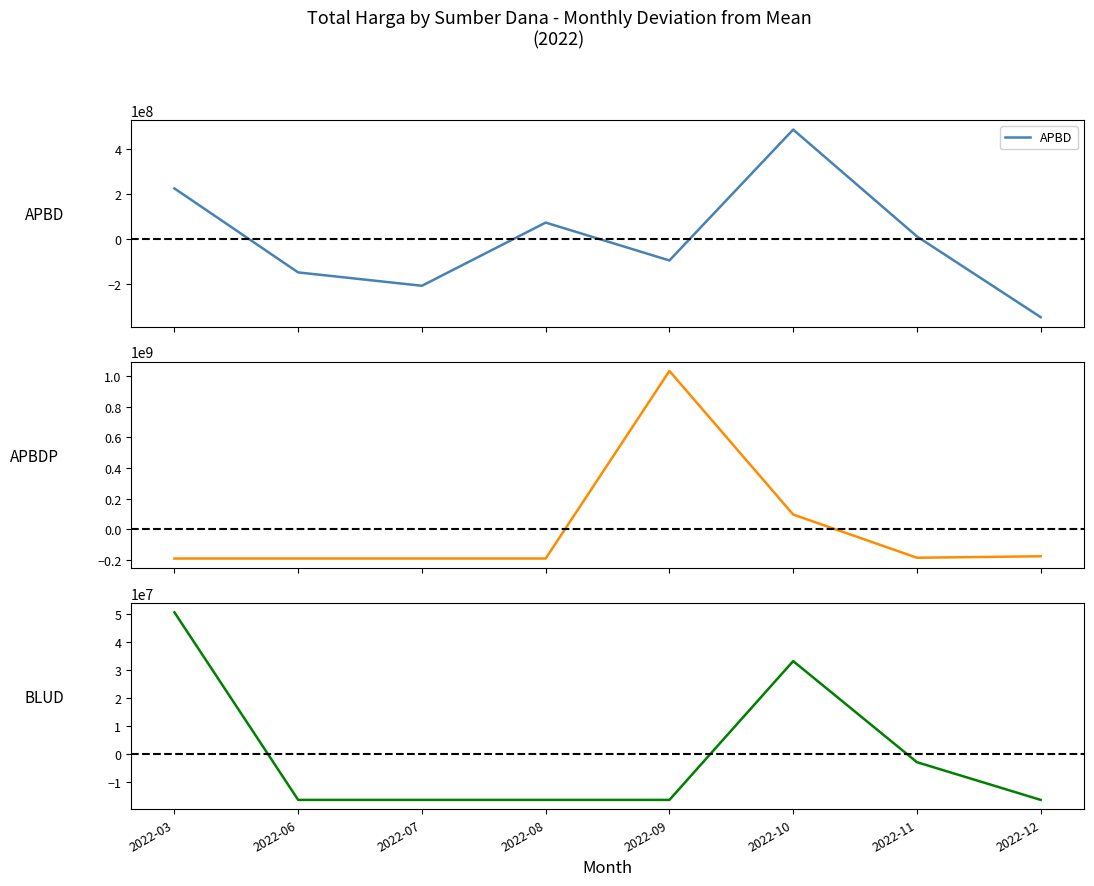

What is the spread (max minus min) of values at 2022-06?

175256518.8